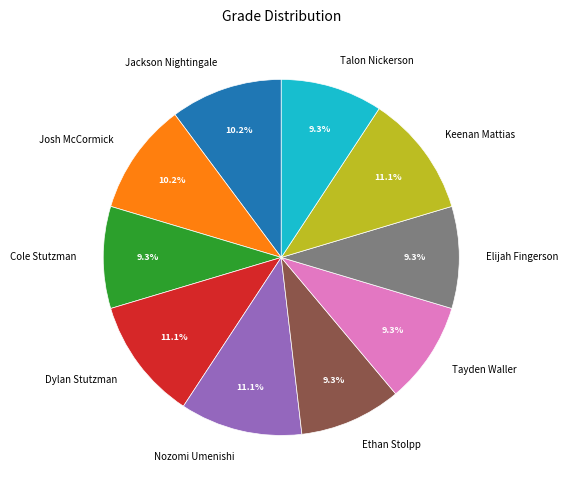

What is the ratio of the value at Jackson Nightingale to the value at Tayden Waller?

1.1